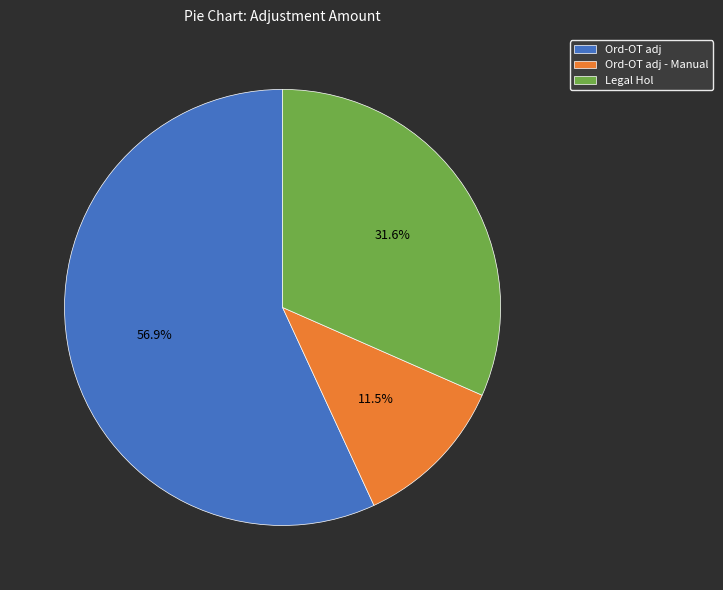

How many segments does this pie chart have?

3